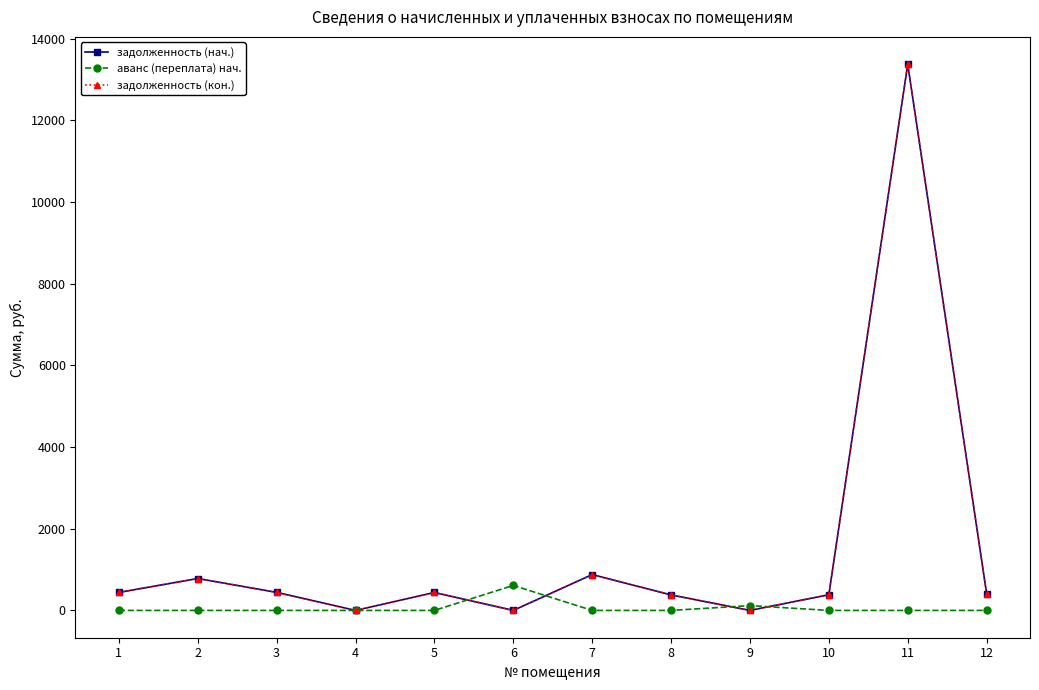

Which series changed the most between 1 and 5?

задолженность (нач.)